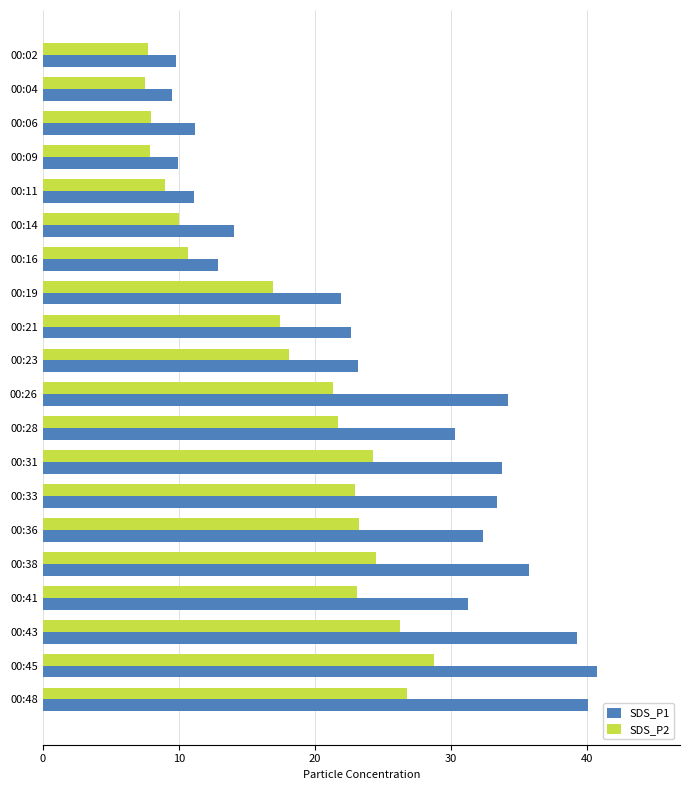

True or false: SDS_P1 has a value of 14.4 at 00:02.

False